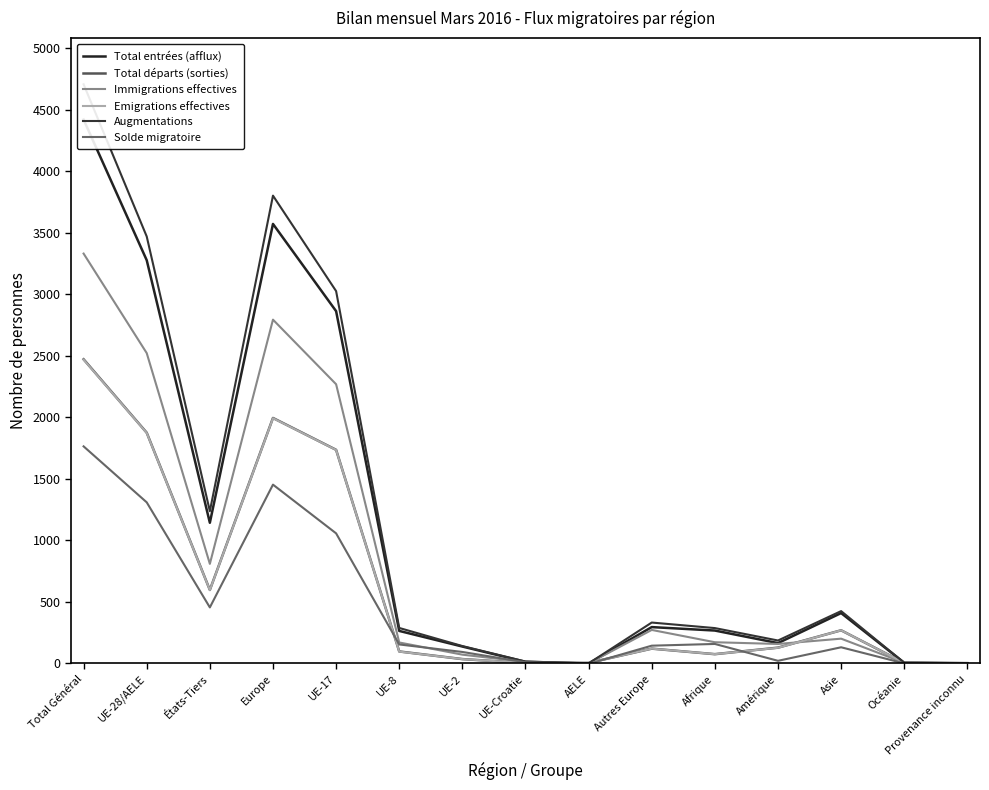

What position from the right is Océanie?

2